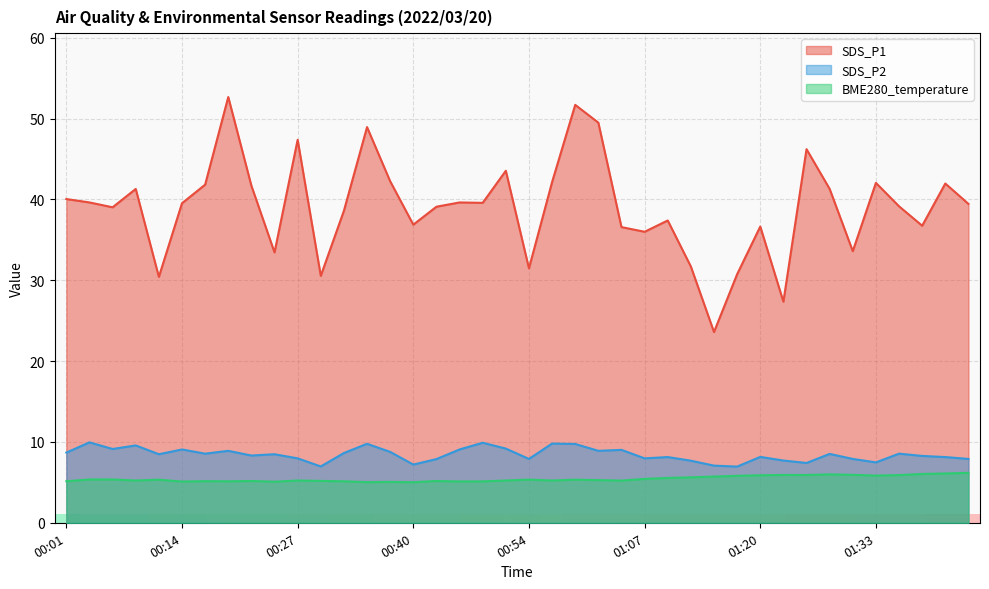

At which category is the sum across all series the highest?

00:59